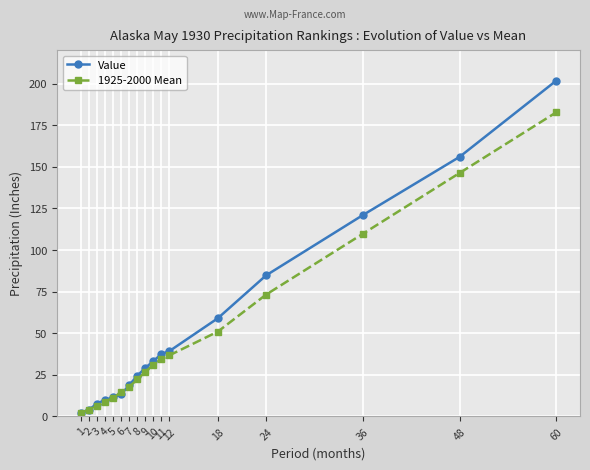

How many data points in Value are less than 29?

8